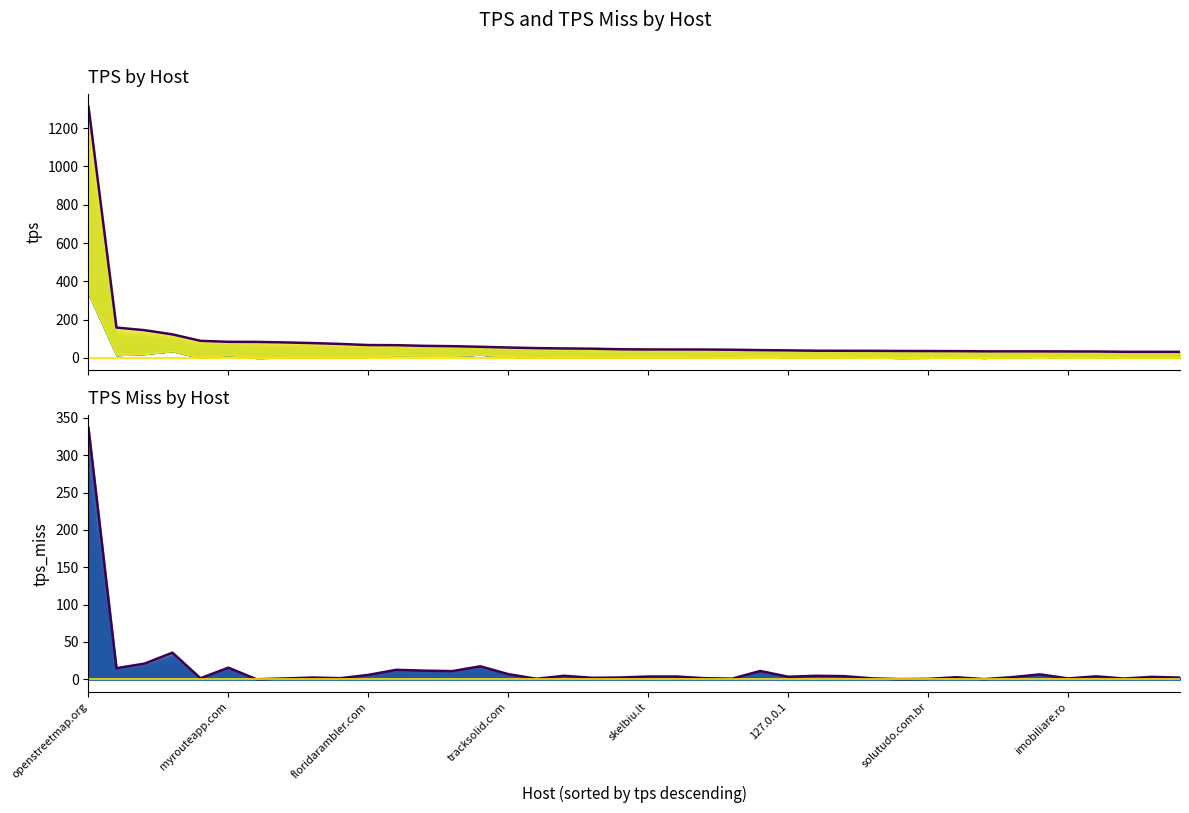

Does the chart display data point markers on the line(s)?

No